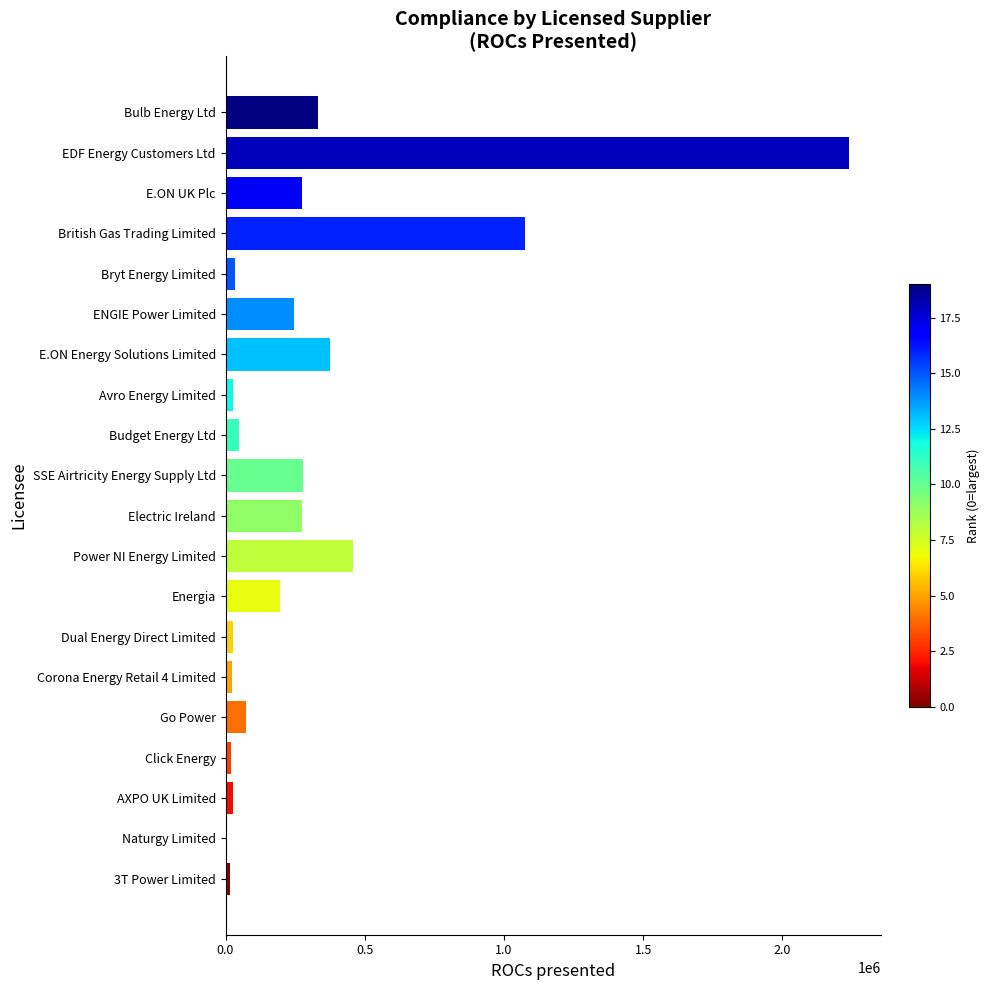

Approximately how many times larger is the value at Bulb Energy Ltd compared to Energia?

1.7